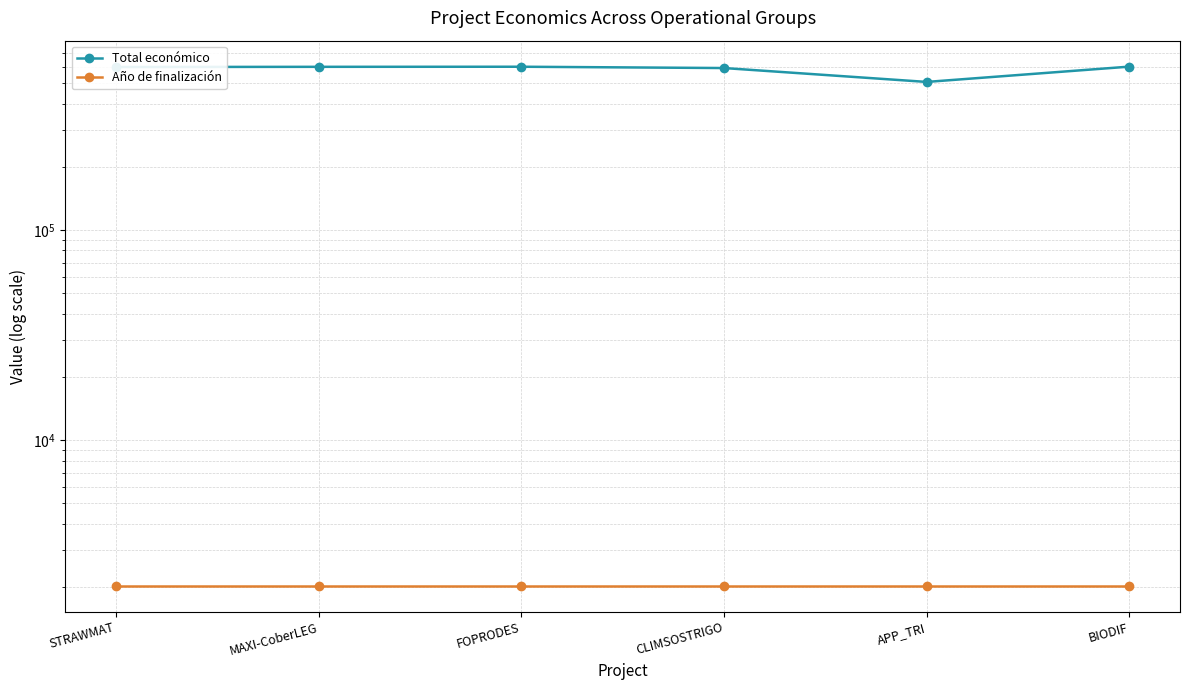

True or false: Año de finalización and Total económico intersect in this chart.

False